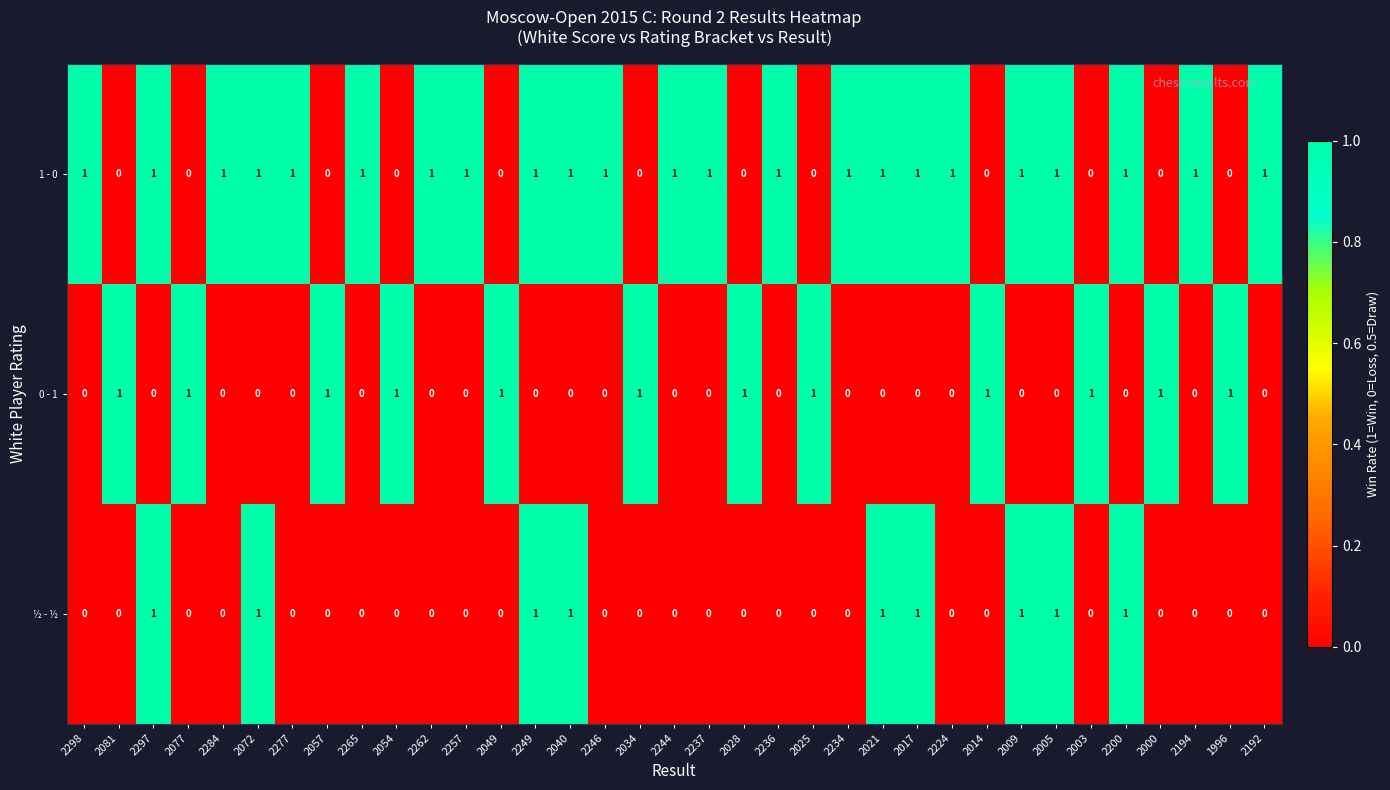

What is the sum of all 0 - 1 values?

12